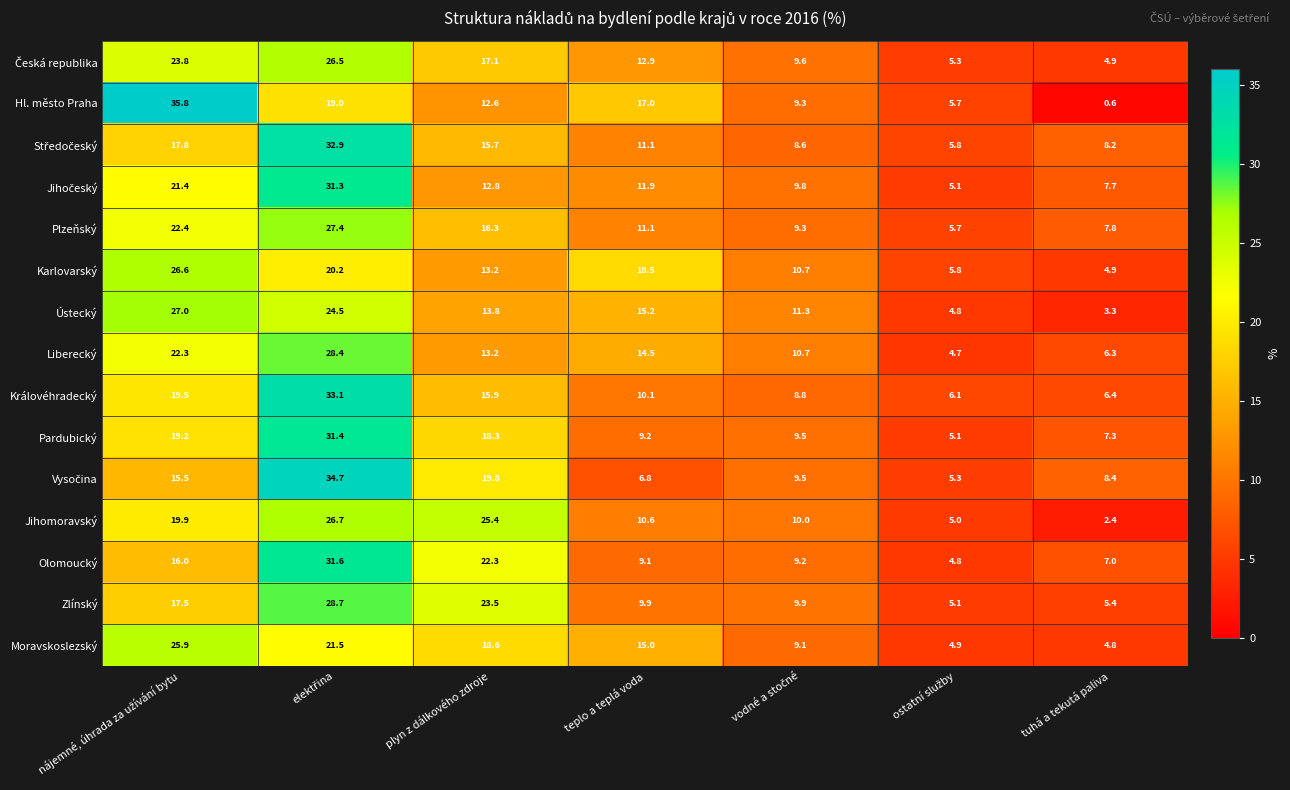

Which series has the largest range (max minus min)?

Hl. město Praha